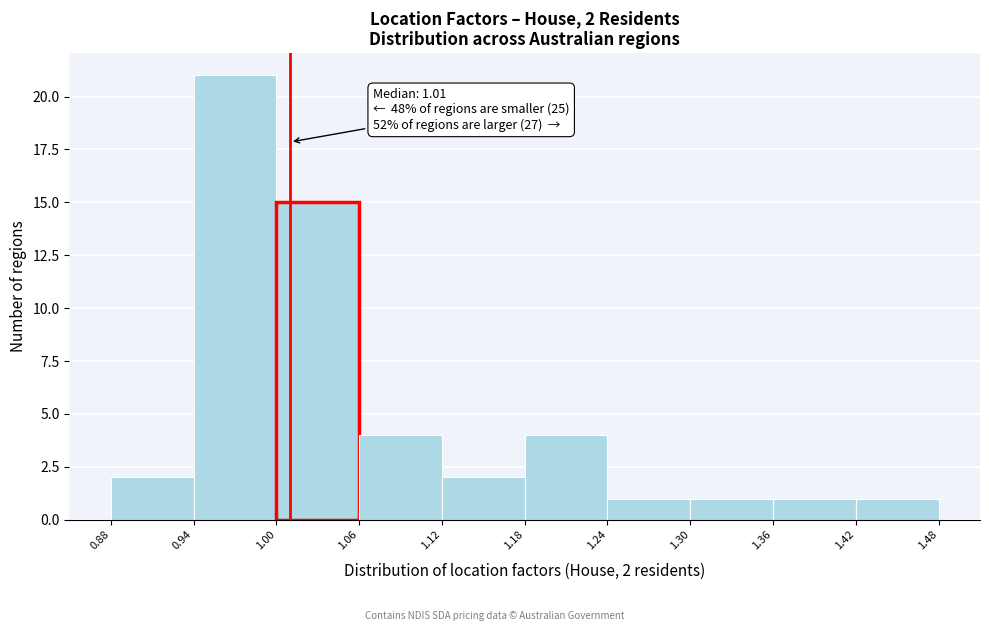

Over which range of the x-axis is the bar tallest?

0.94 to 1.00